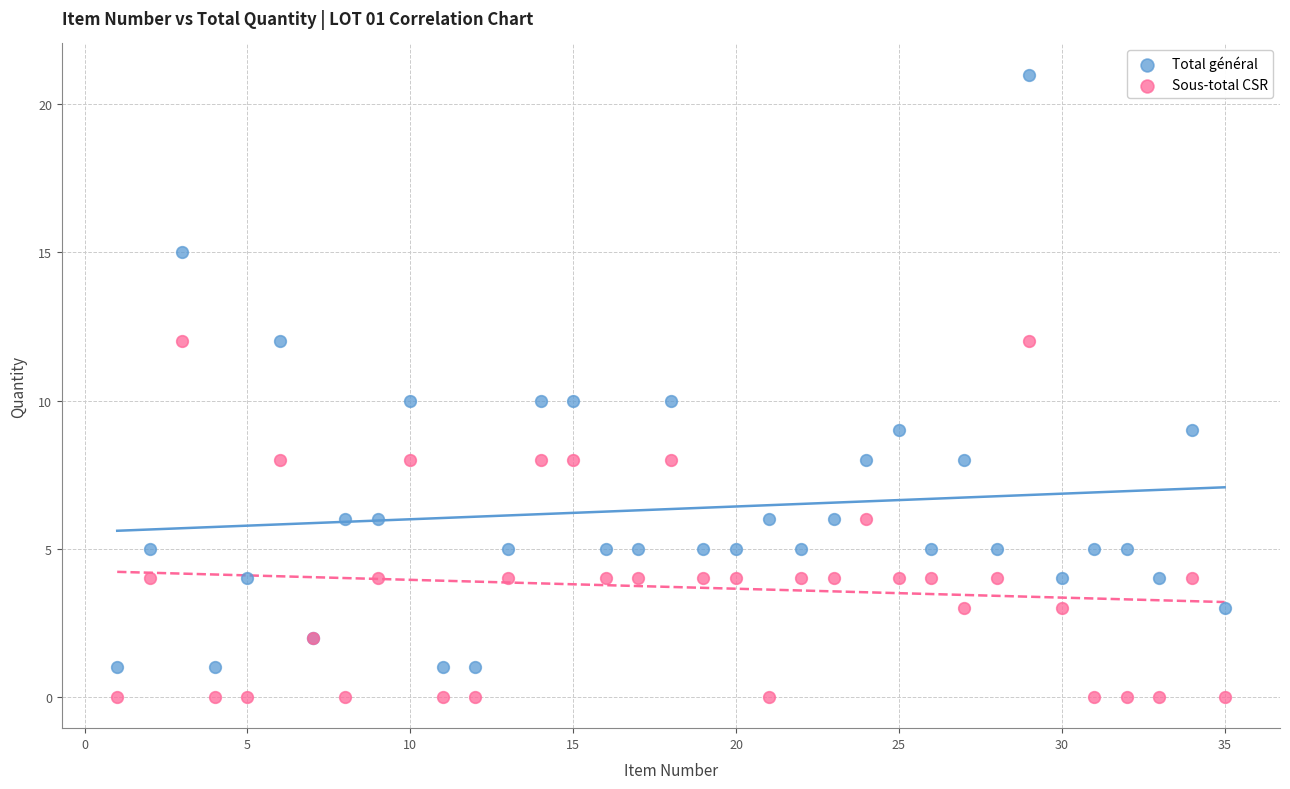

Which series has the widest spread of Y values?

Total général